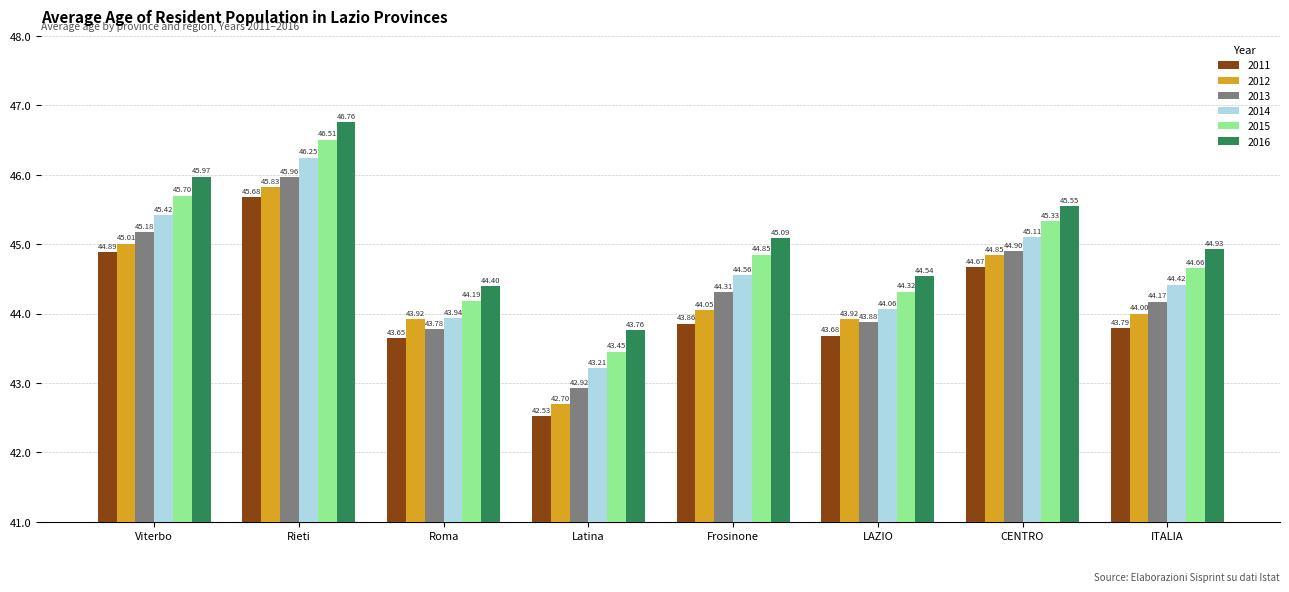

What is the sum of all 2014 values?

357.0